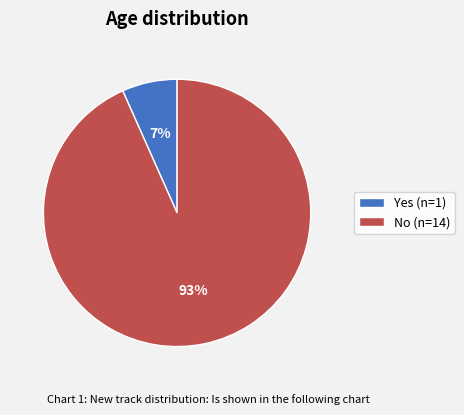

Which has a higher value, No (n=14) or Yes (n=1)?

No (n=14)